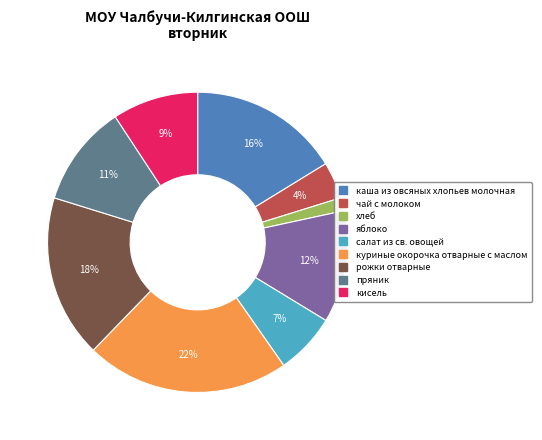

Which slice is the largest?

куриные окорочка отварные с маслом